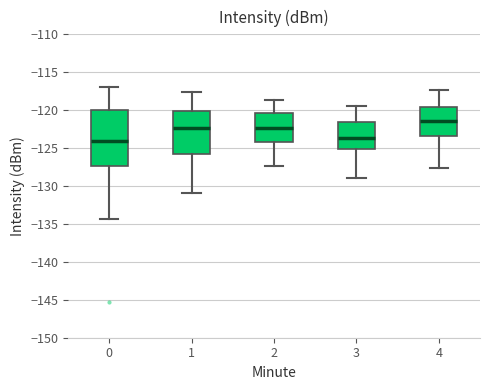

Reading left to right, read every box against the y-axis: the position of its median line, the range the box covers, and the ends of its whiskers. The values are not printed on the chart, so give them approximately, as read against the axis.

0: median -124.0, box -127.5 to -120.0, whiskers -134.5 to -117.0
1: median -122.5, box -126.0 to -120.0, whiskers -131.0 to -117.5
2: median -122.5, box -124.0 to -120.5, whiskers -127.5 to -118.5
3: median -123.5, box -125.0 to -121.5, whiskers -129.0 to -119.5
4: median -121.5, box -123.5 to -119.5, whiskers -127.5 to -117.5